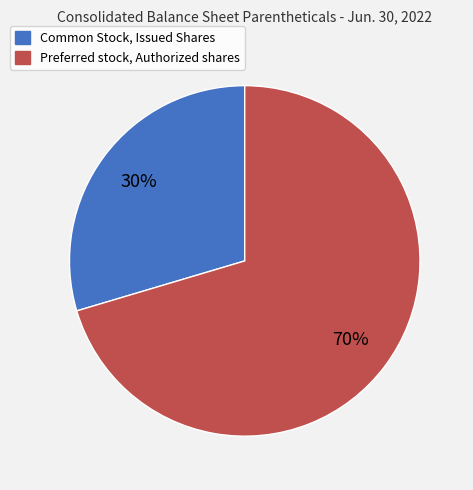

To the nearest percent, what is the average slice percentage?

50%